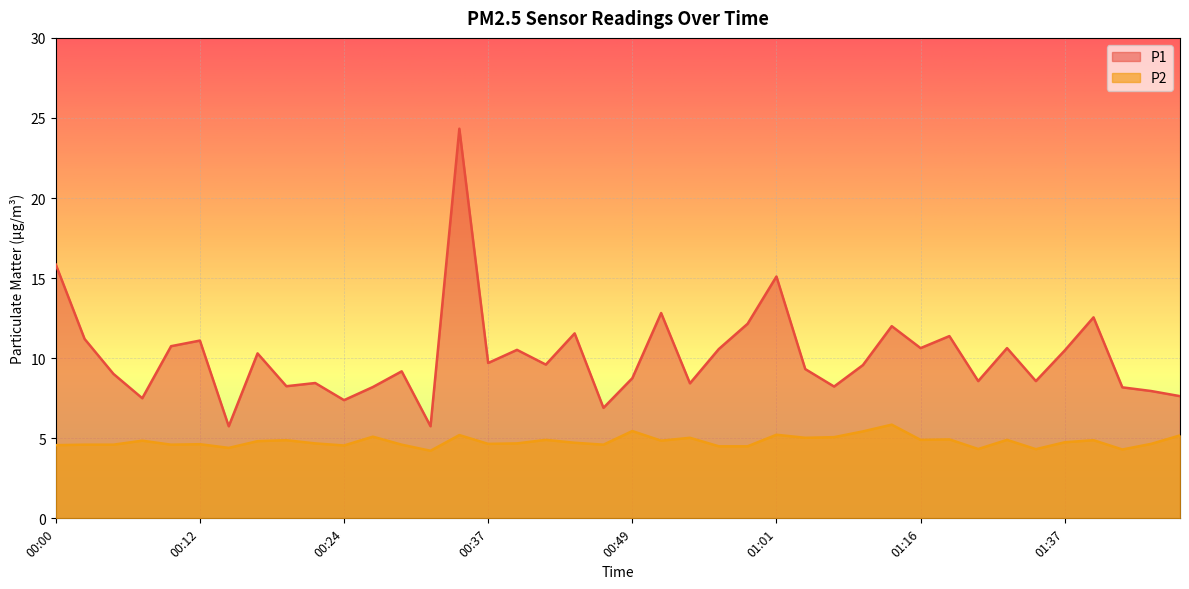

Which has a higher value, 00:20 or 00:41?

00:41